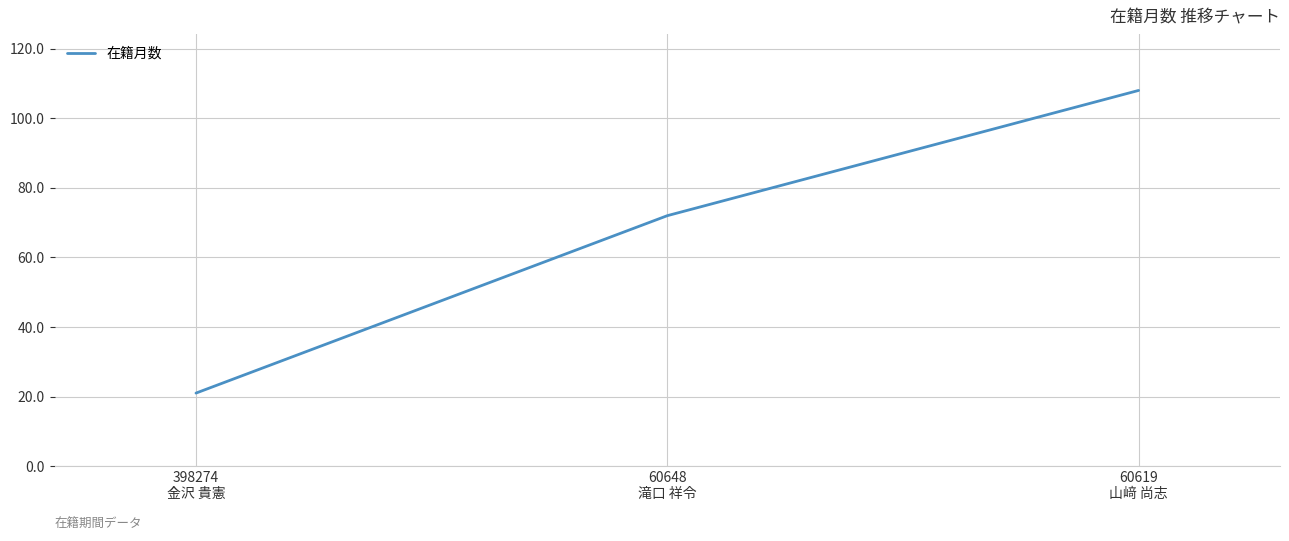

What is the sum of all values?

201